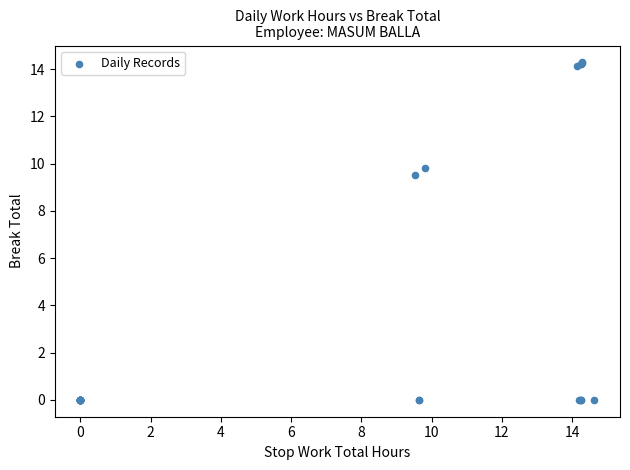

What Y value in the scatter plot is closest to 7?

9.5